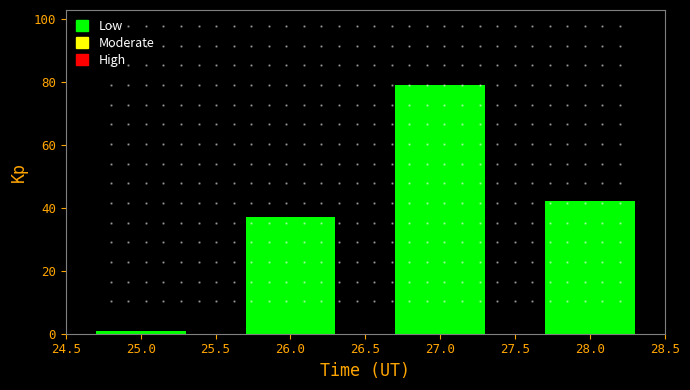

Reading left to right, list all the values displayed in this chart.

25.0=1	26.0=37	27.0=79	28.0=42